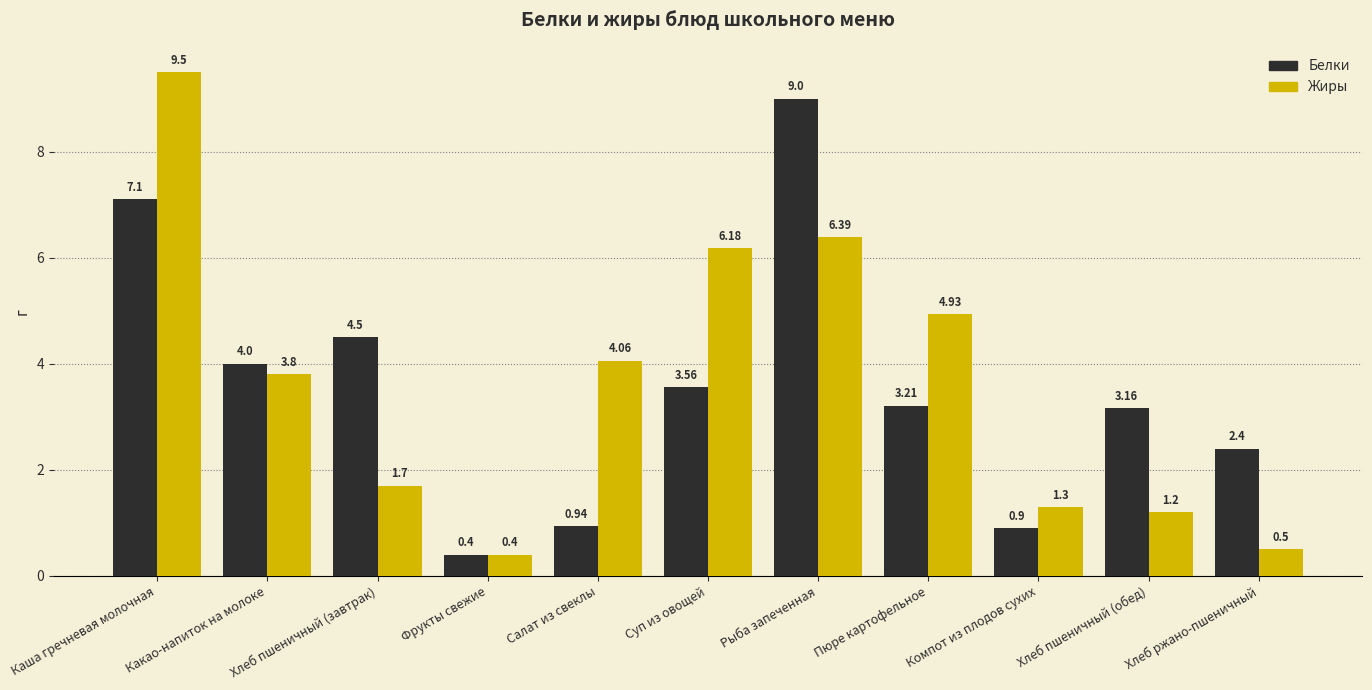

Which category has the highest value in the Жиры series?

Каша гречневая молочная